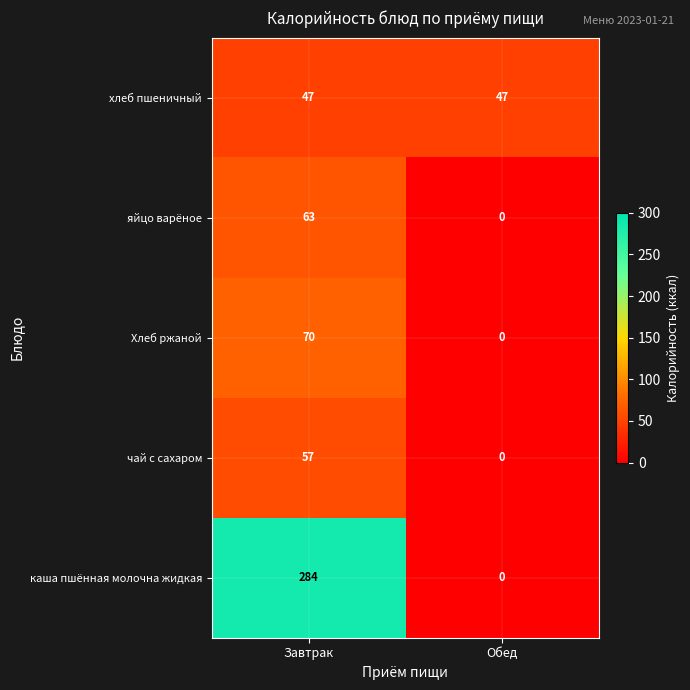

What is the sum of all чай с сахаром values?

57